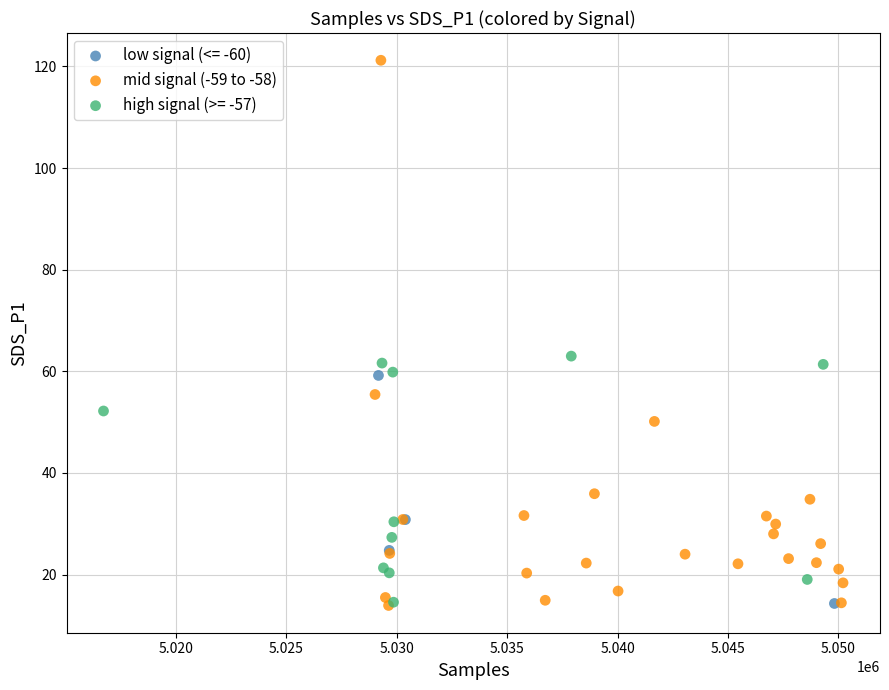

Which series has the widest spread of Y values?

mid signal (-59 to -58)